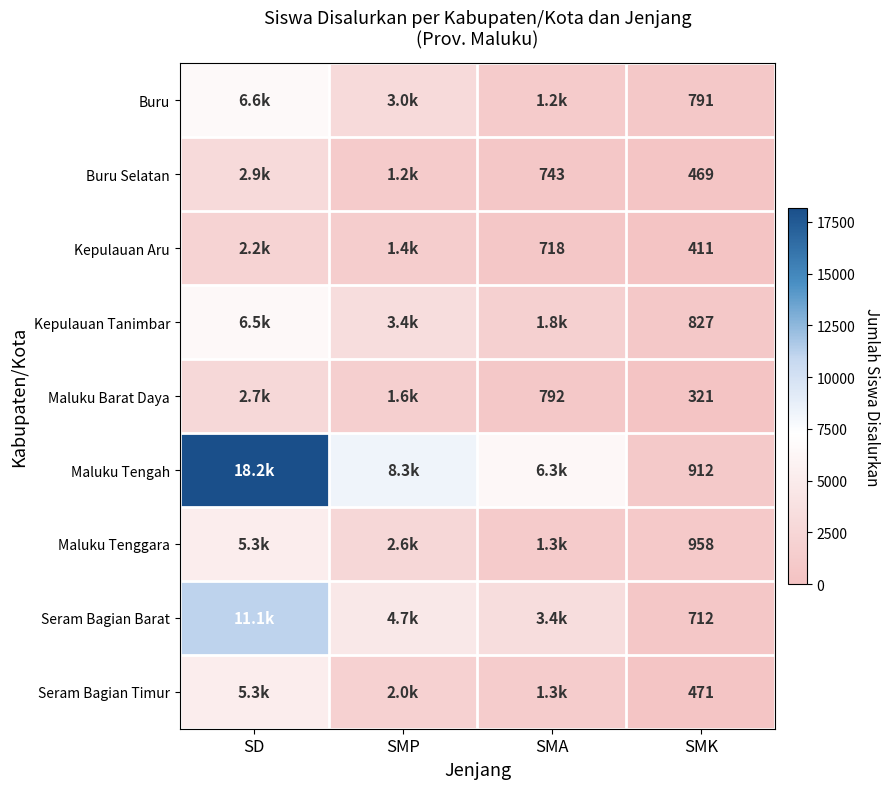

What is the difference between the highest and lowest values at SMK?

637